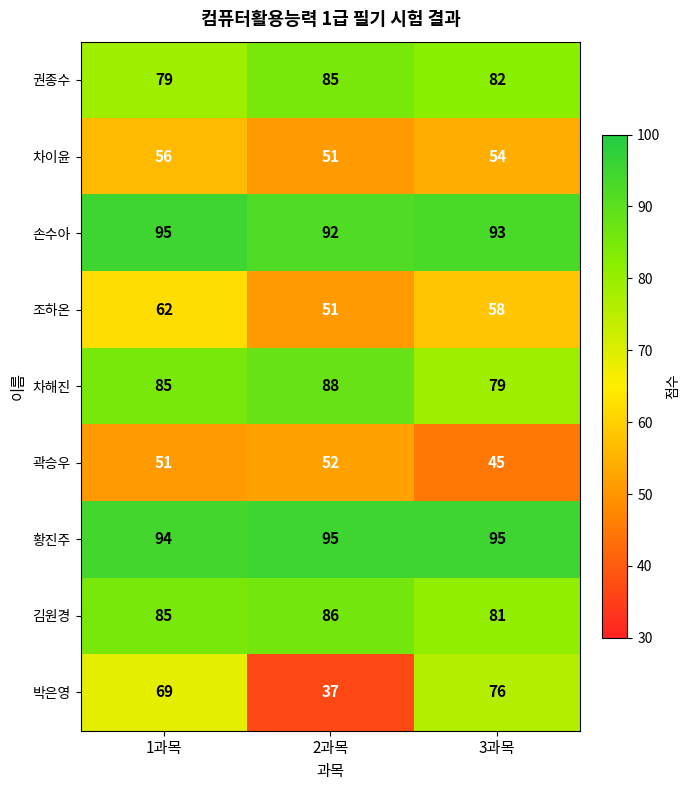

What is the average value of the 손수아 series?

93